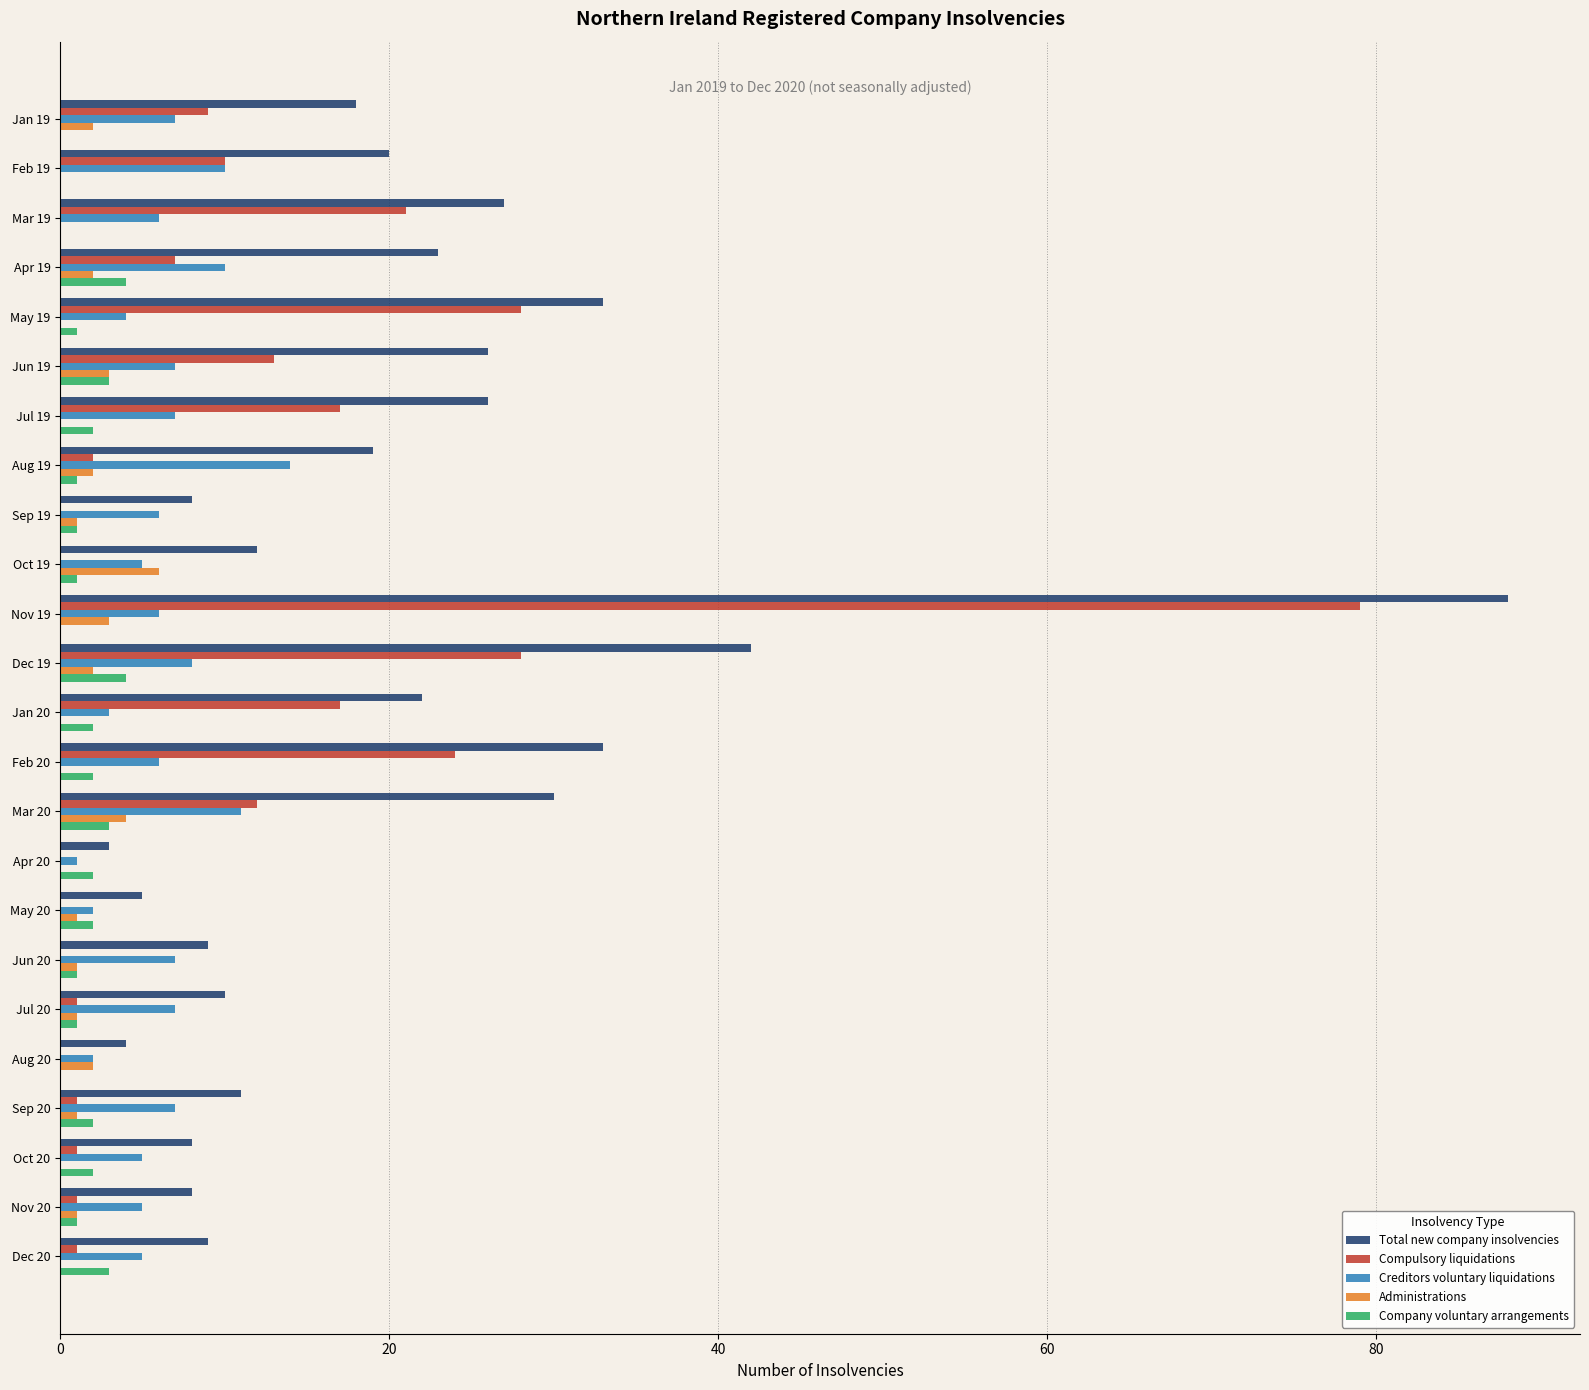

What are all the series names shown in the legend?

Total new company insolvencies, Compulsory liquidations, Creditors voluntary liquidations, Administrations, Company voluntary arrangements